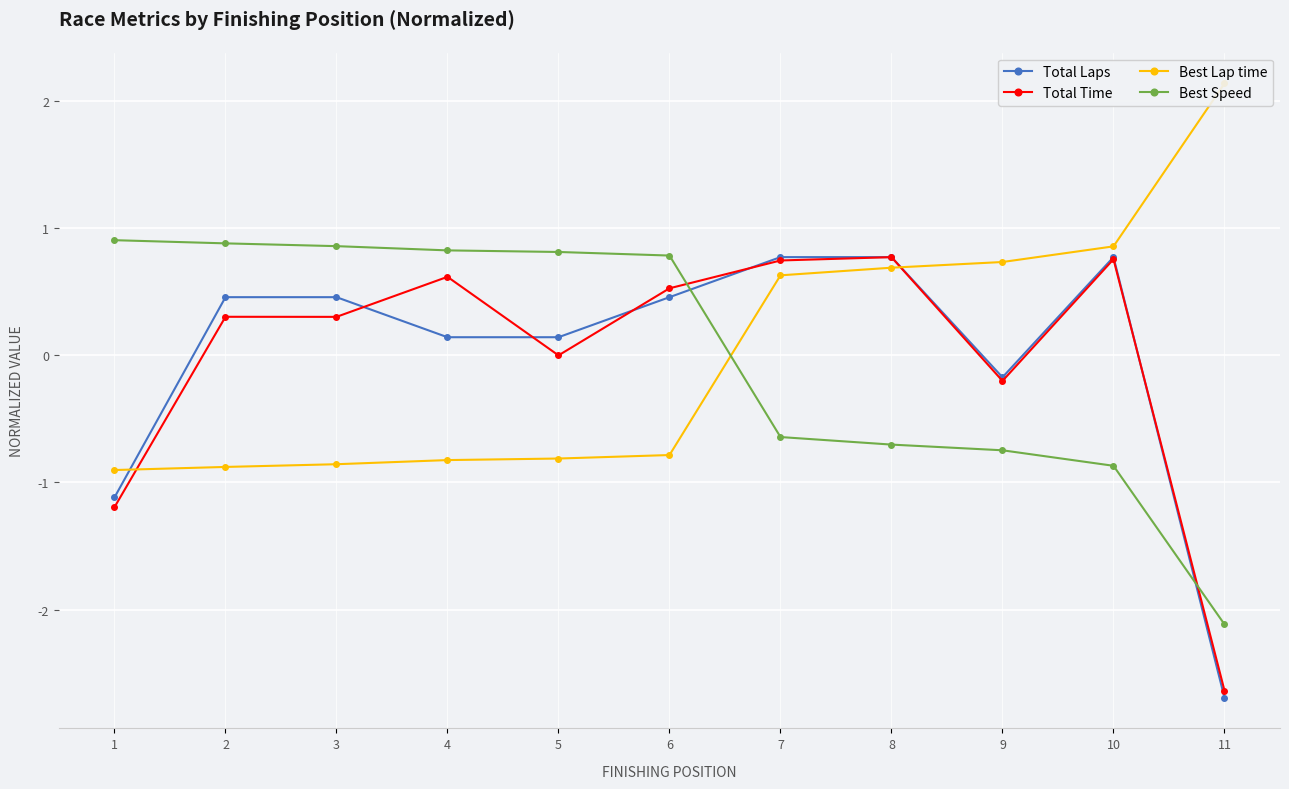

Between 8 and 11, which series saw the biggest shift?

Total Laps